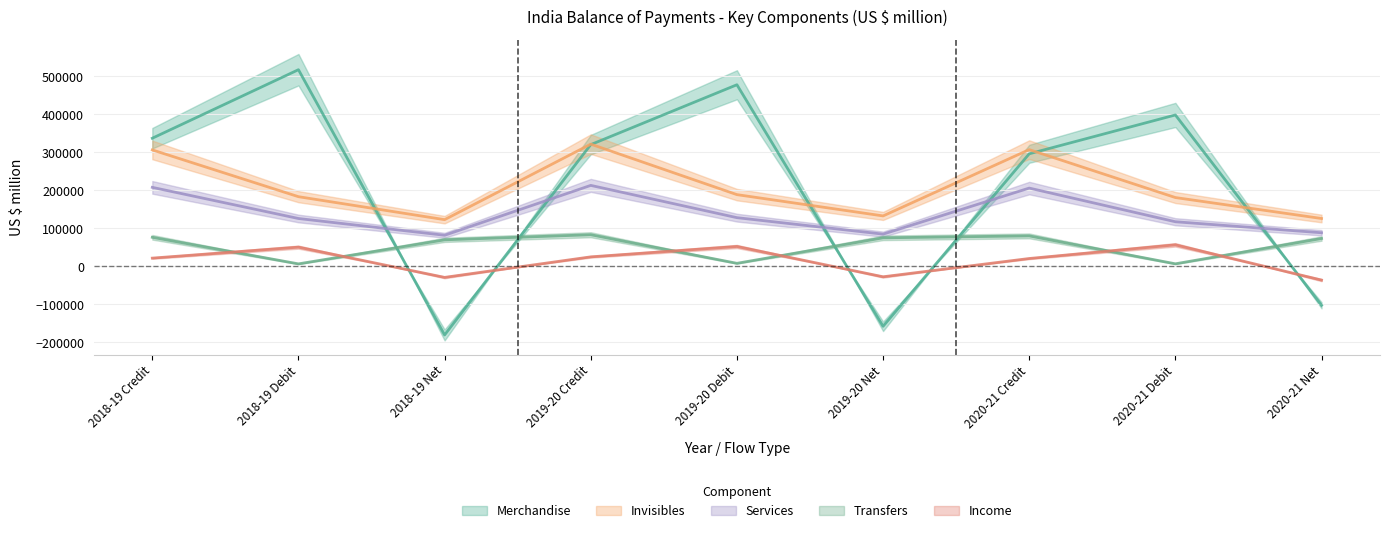

The Income series shows -52114 at 2020-21 Net. True or false?

False